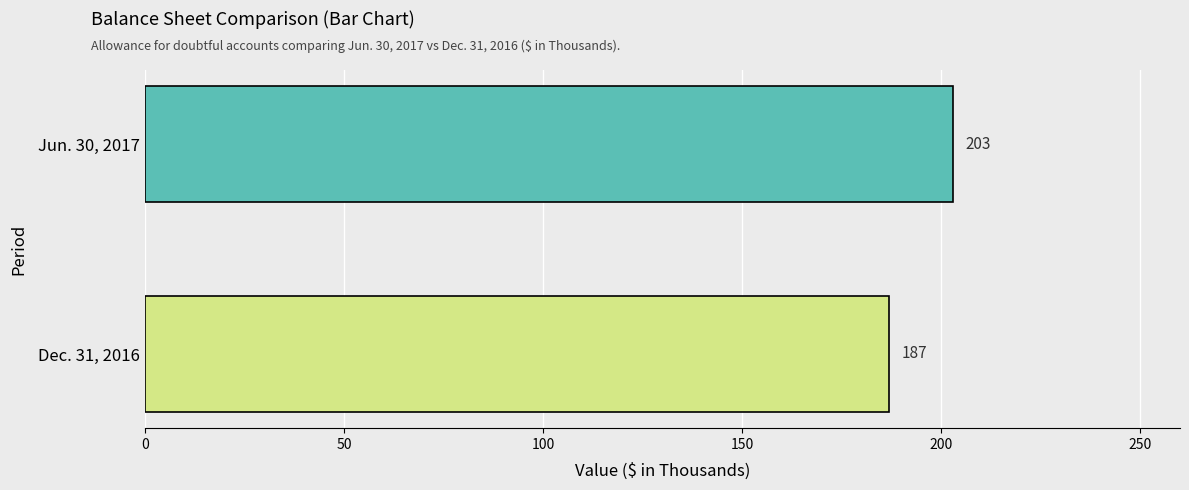

What is the maximum value shown in the chart?

203